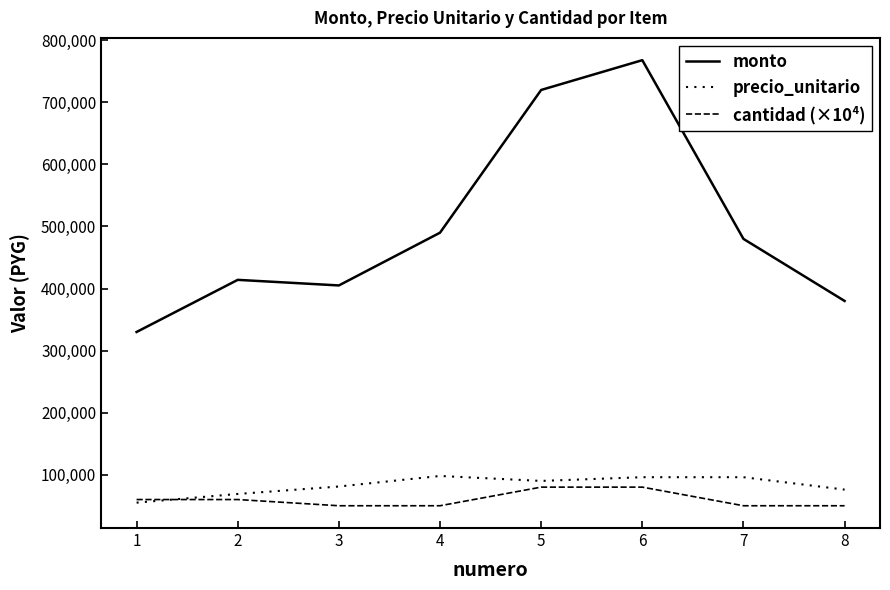

Is the value of precio_unitario at 3 greater than the value of cantidad (×10⁴) at 5?

Yes